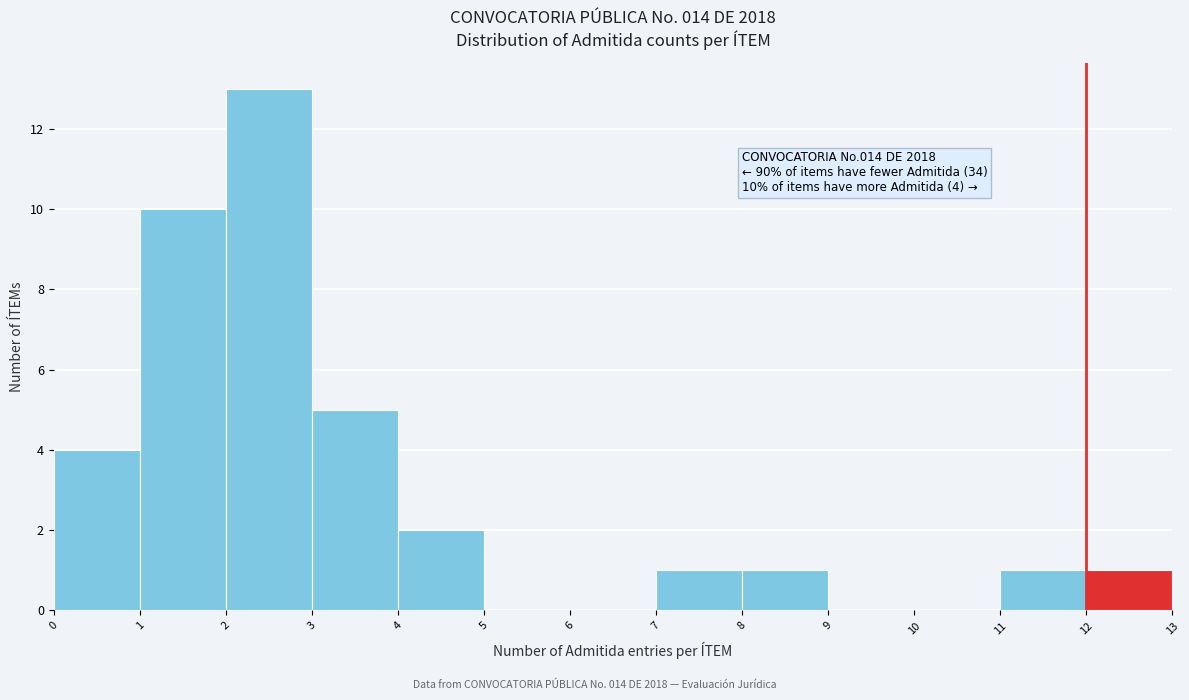

Over which range of the x-axis is the bar tallest?

2 to 3